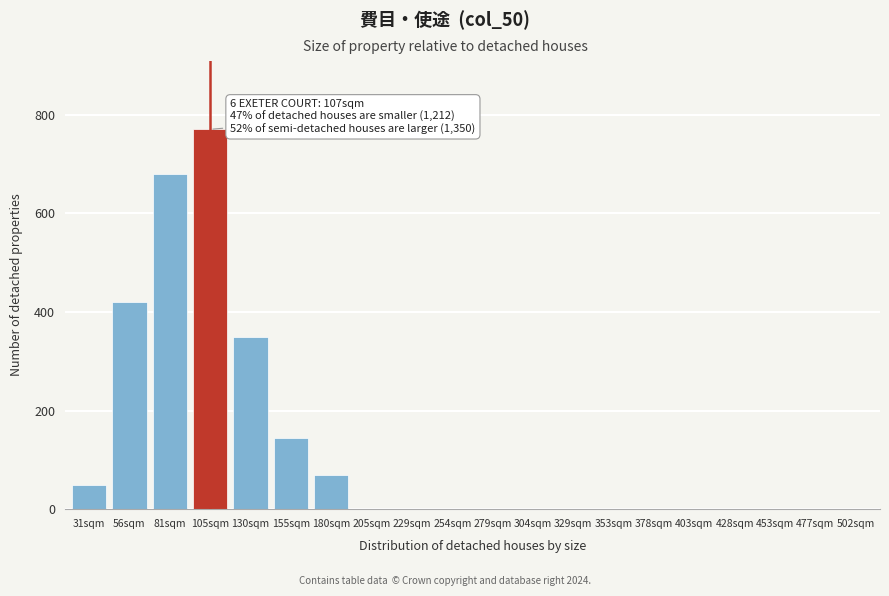

Reading left to right, what are all the values shown in this chart?

31sqm=50	56sqm=420	81sqm=680	105sqm=770	130sqm=350	155sqm=145	180sqm=70	205sqm=0	229sqm=0	254sqm=0	279sqm=0	304sqm=0	329sqm=0	353sqm=0	378sqm=0	403sqm=0	428sqm=0	453sqm=0	477sqm=0	502sqm=0